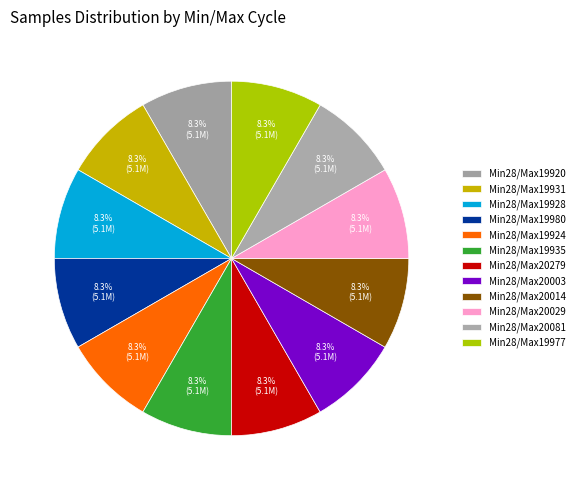

Count the number of slices in the pie.

12